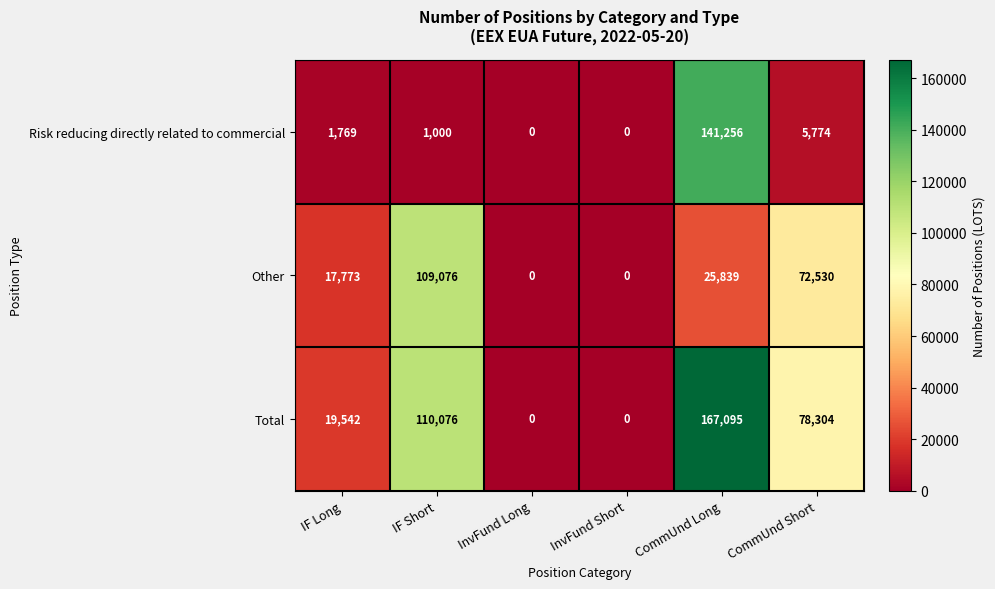

What is the greatest value displayed?

167095